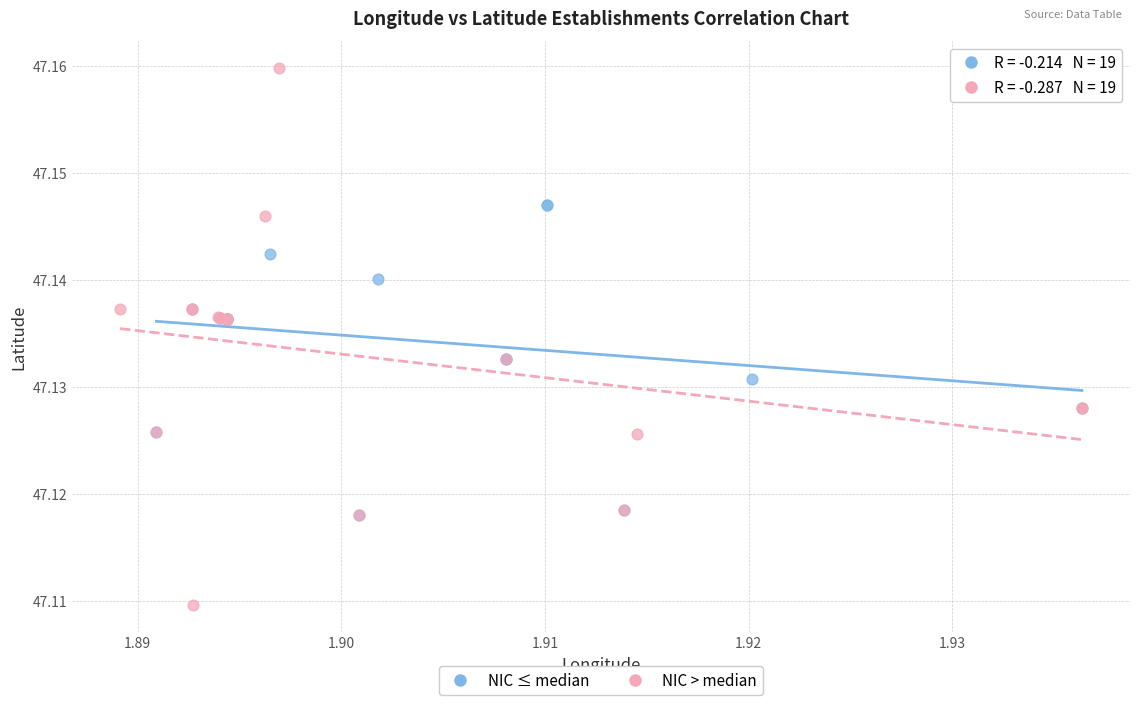

Which series contains the highest Y value?

NIC > median